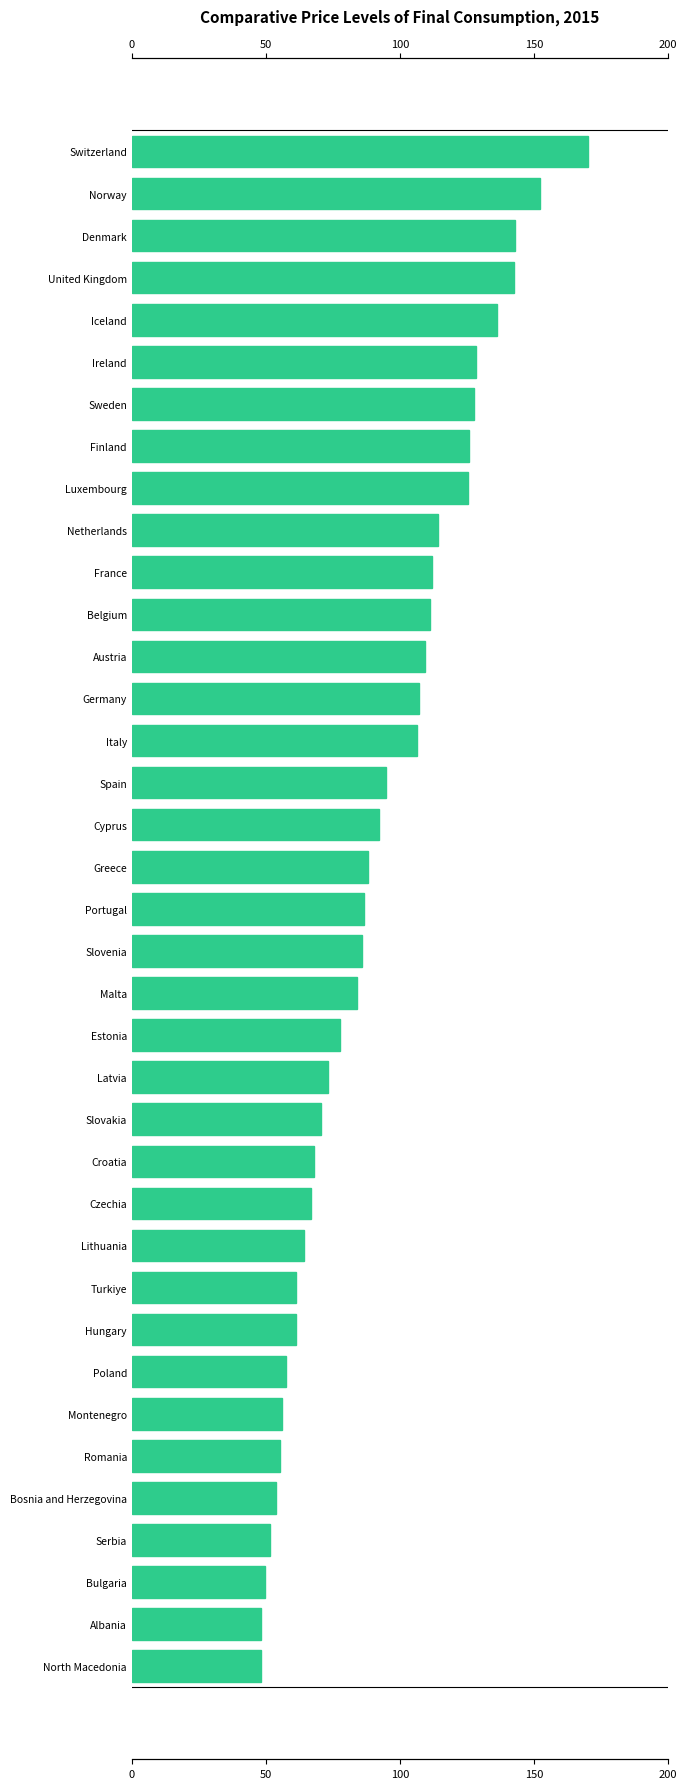

What is the change in value from Netherlands to Malta?

-30.3